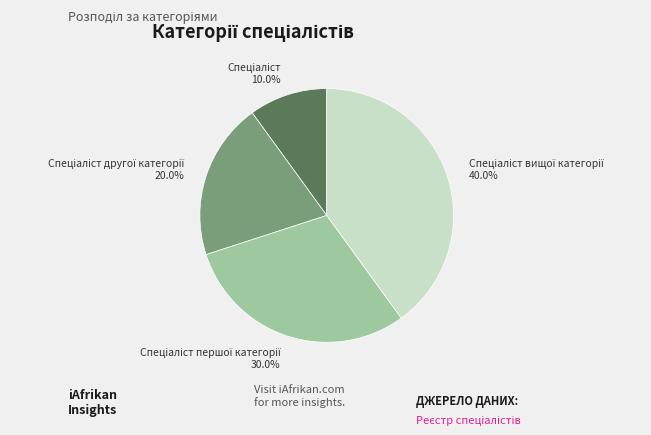

Is there any slice that represents more than half of the pie?

No